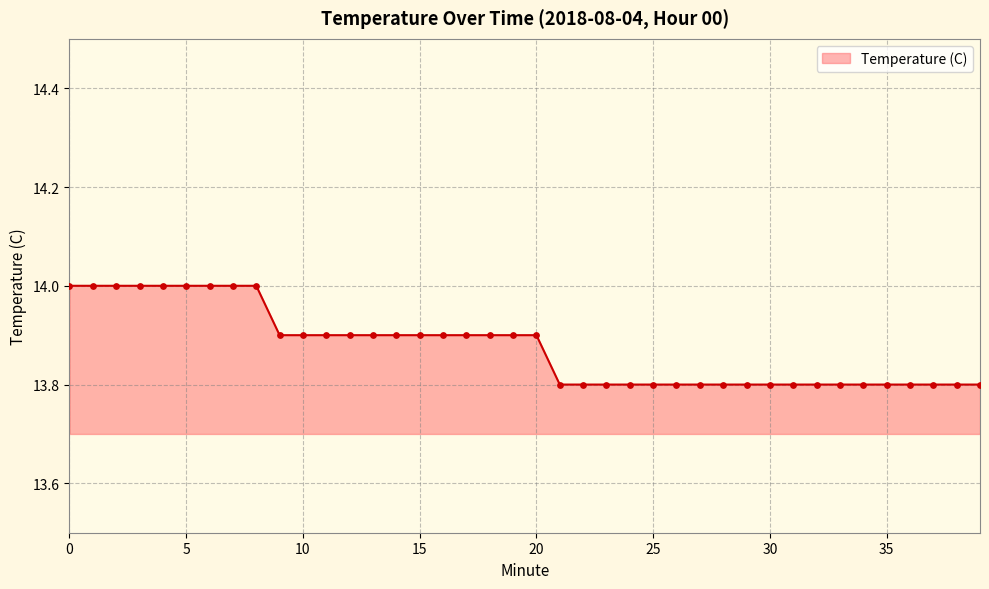

What is the maximum value shown in the chart?

14.0